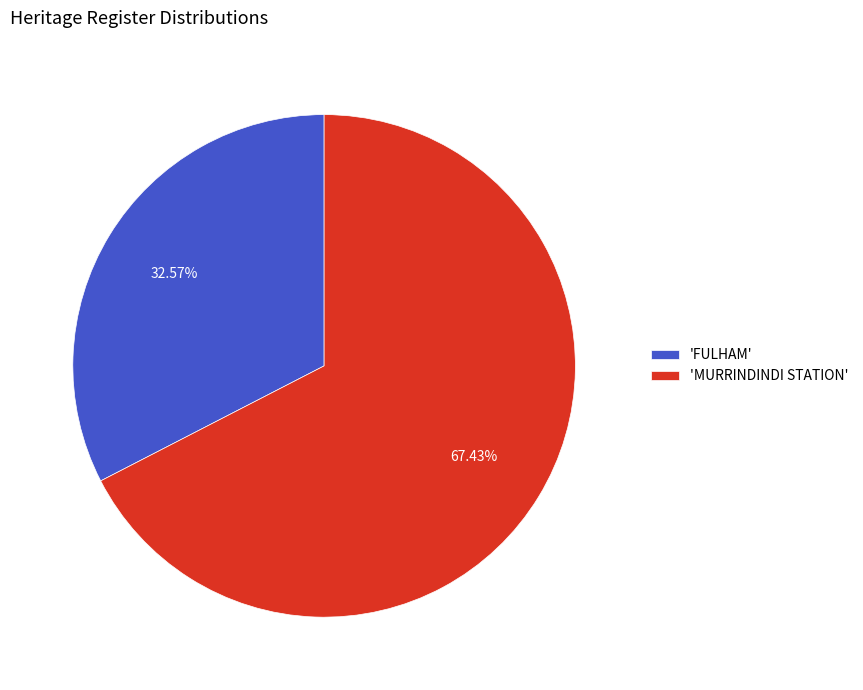

What is the majority slice?

'MURRINDINDI STATION'